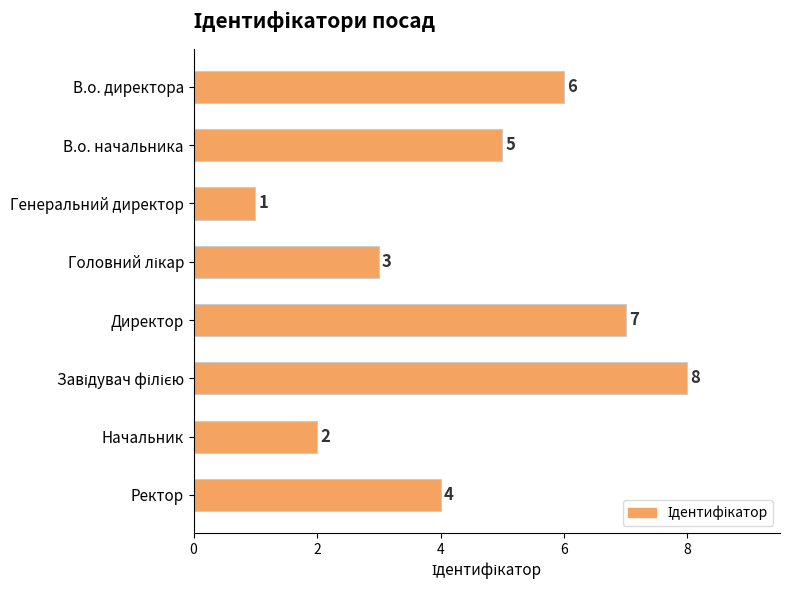

What is the difference between the maximum and second lowest values?

6